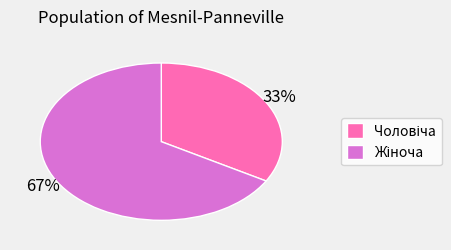

To the nearest percent, what is the average slice percentage?

50%